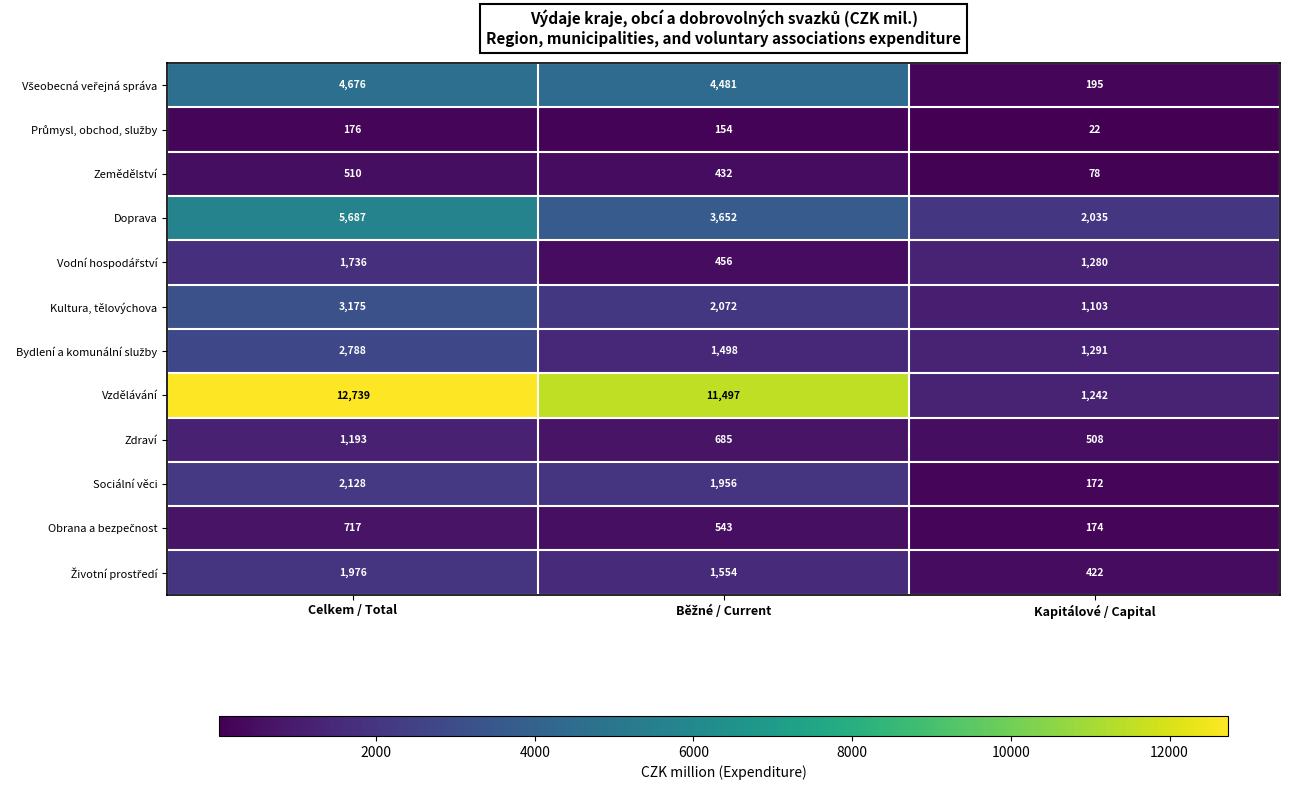

The Sociální věci series shows 919 at Celkem / Total. True or false?

False